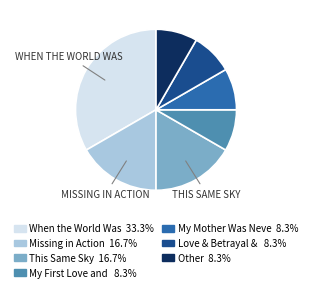

Does any single category account for the majority?

No